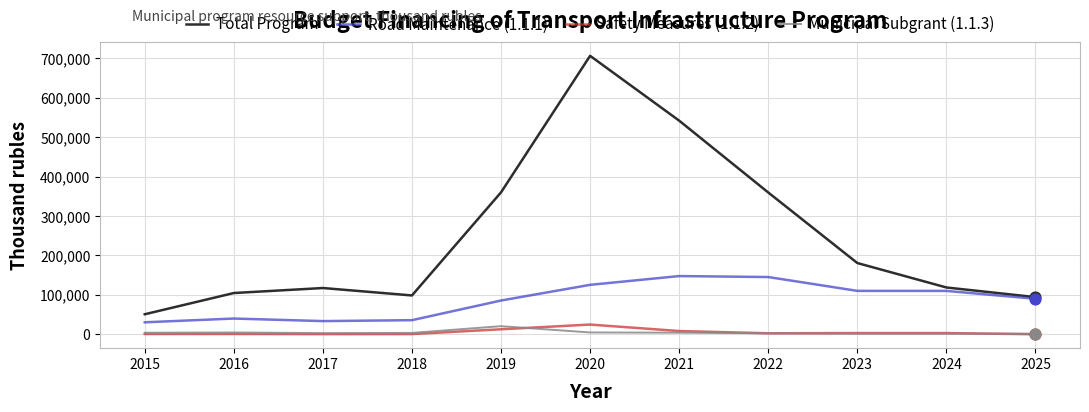

Is the value of Road Maintenance (1.1.1) at 2017 greater than the value of Municipal Subgrant (1.1.3) at 2025?

Yes